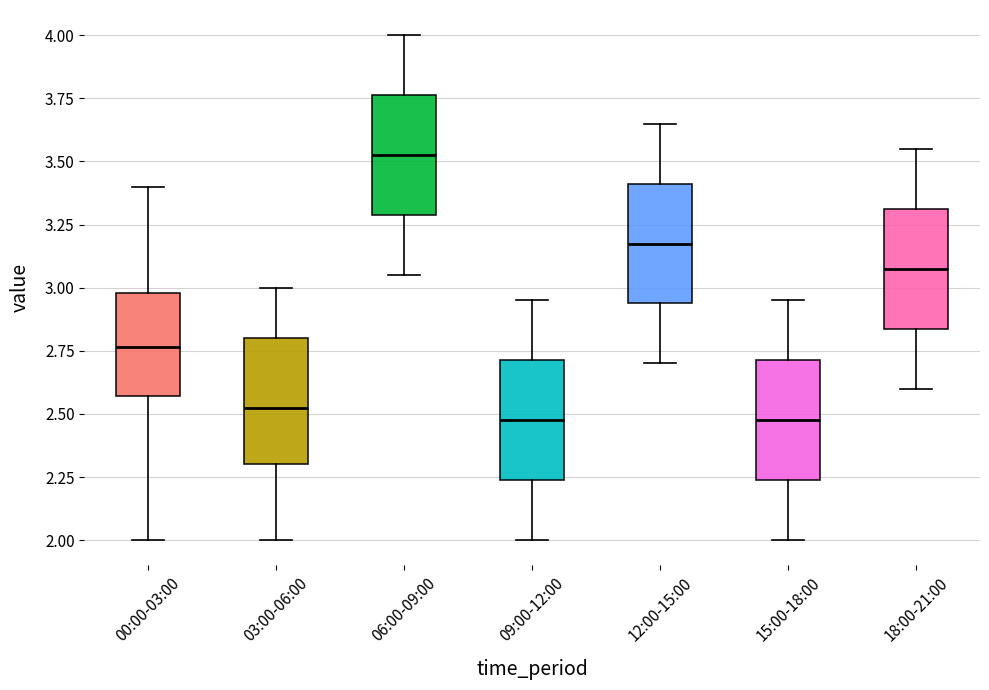

Reading left to right, read every box against the y-axis: the position of its median line, the range the box covers, and the ends of its whiskers. The values are not printed on the chart, so give them approximately, as read against the axis.

00:00-03:00: median 2.75, box 2.55 to 3.00, whiskers 2.00 to 3.40
03:00-06:00: median 2.55, box 2.30 to 2.80, whiskers 2.00 to 3.00
06:00-09:00: median 3.55, box 3.30 to 3.75, whiskers 3.05 to 4.00
09:00-12:00: median 2.50, box 2.25 to 2.70, whiskers 2.00 to 2.95
12:00-15:00: median 3.20, box 2.95 to 3.40, whiskers 2.70 to 3.65
15:00-18:00: median 2.50, box 2.25 to 2.70, whiskers 2.00 to 2.95
18:00-21:00: median 3.10, box 2.85 to 3.30, whiskers 2.60 to 3.55